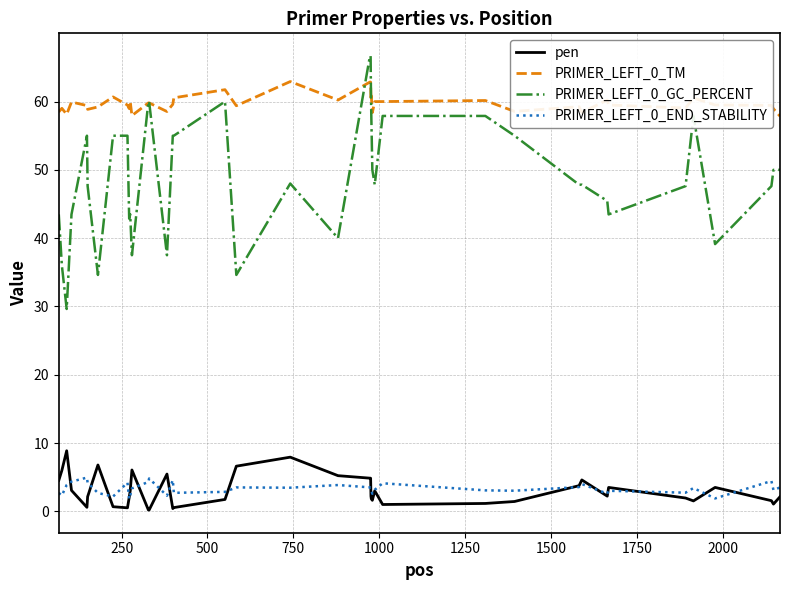

After their last crossing, which series has the higher values: PRIMER_LEFT_0_GC_PERCENT or PRIMER_LEFT_0_TM?

PRIMER_LEFT_0_TM